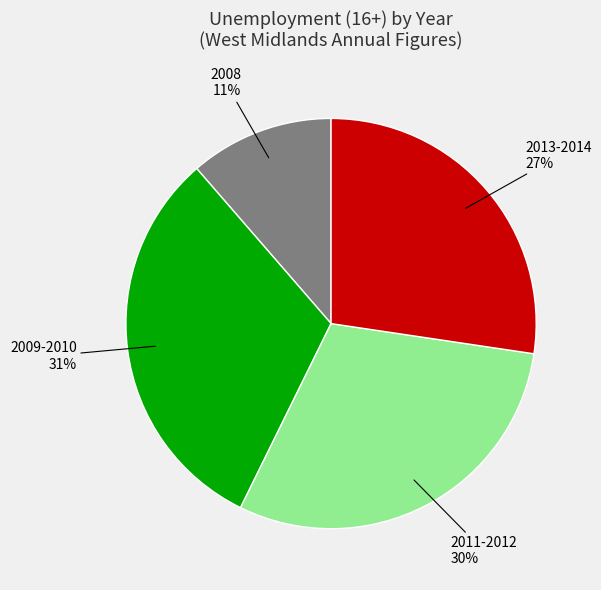

To the nearest percent, what is the average slice percentage?

25%